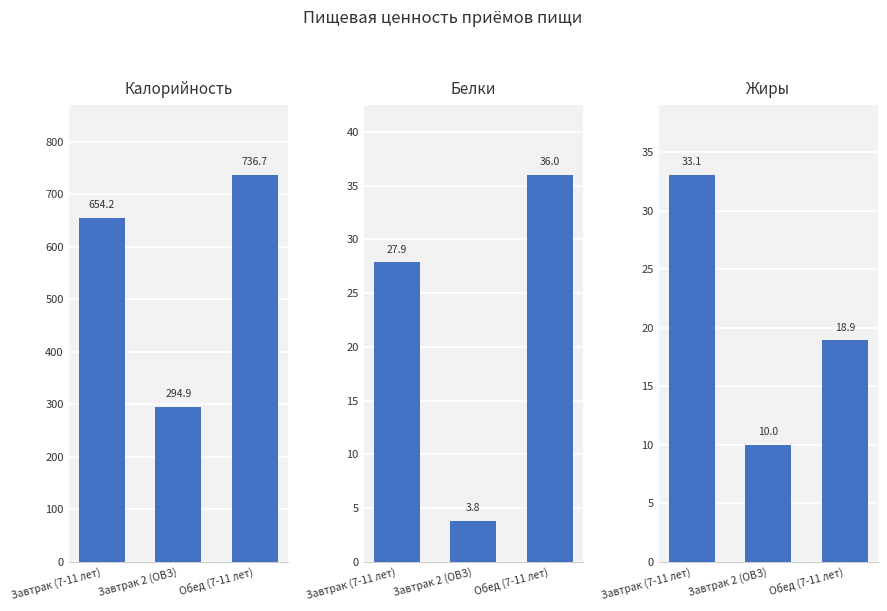

Which series has the largest total across all categories?

Калорийность